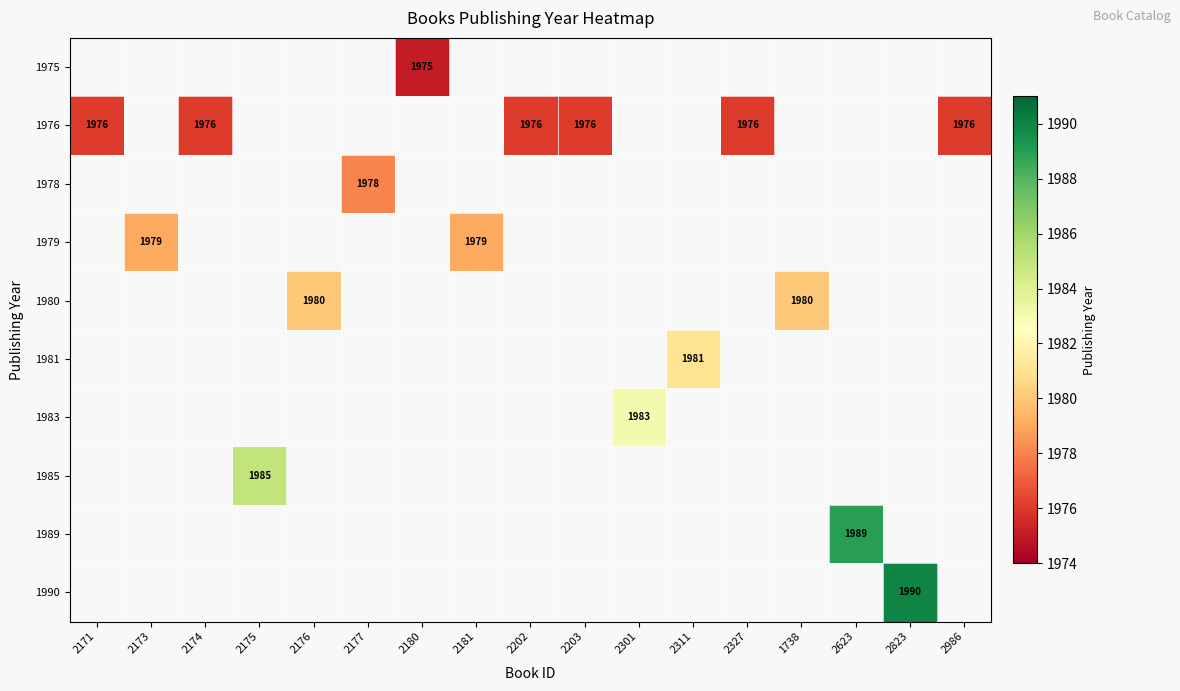

What is the minimum value shown in the chart?

1975.0